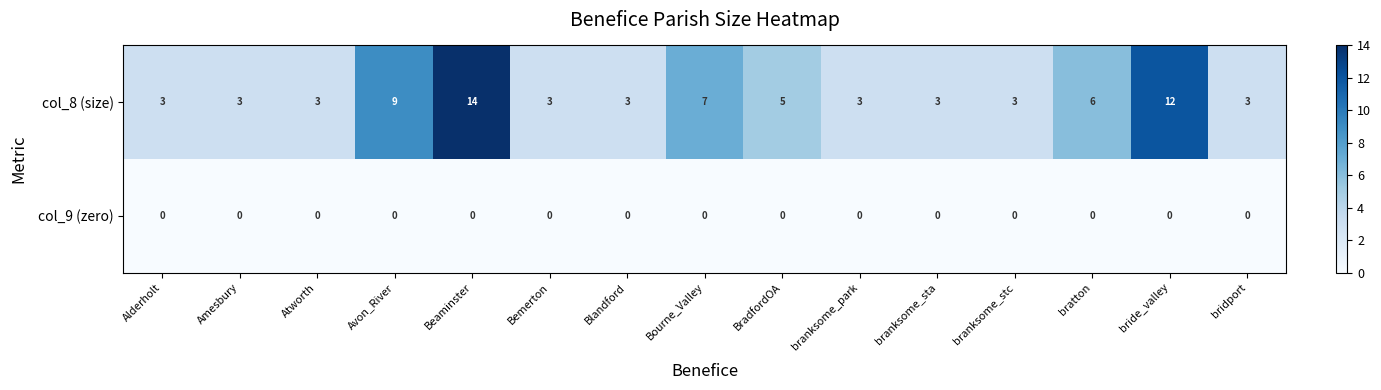

Is it true that col_9 (zero) equals 0 at bridport?

True